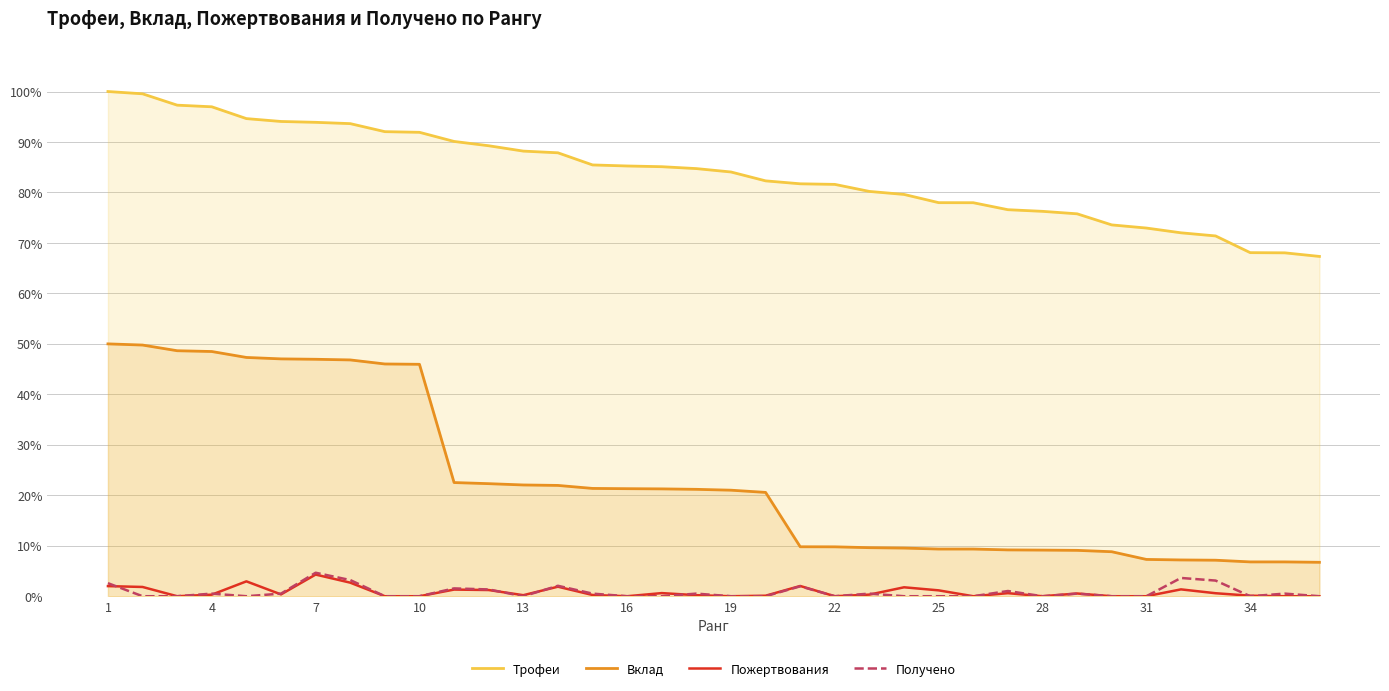

Which series has the widest spread of values?

Вклад